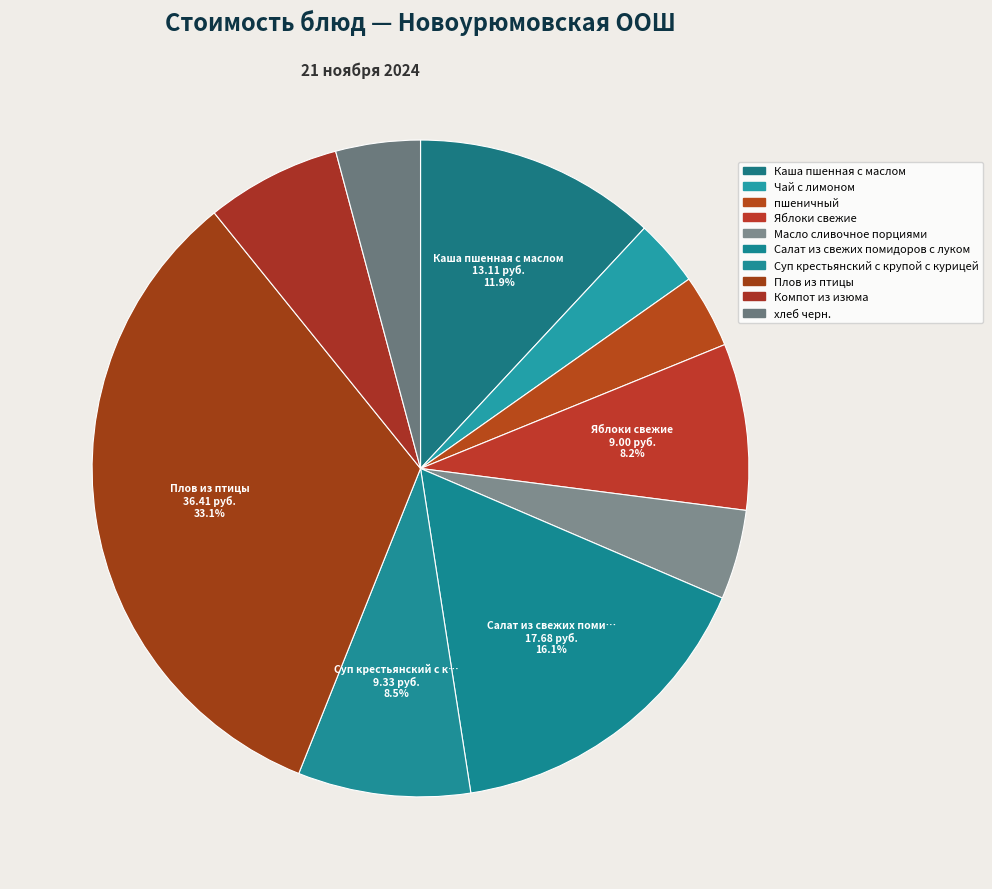

How many segments does this pie chart have?

10